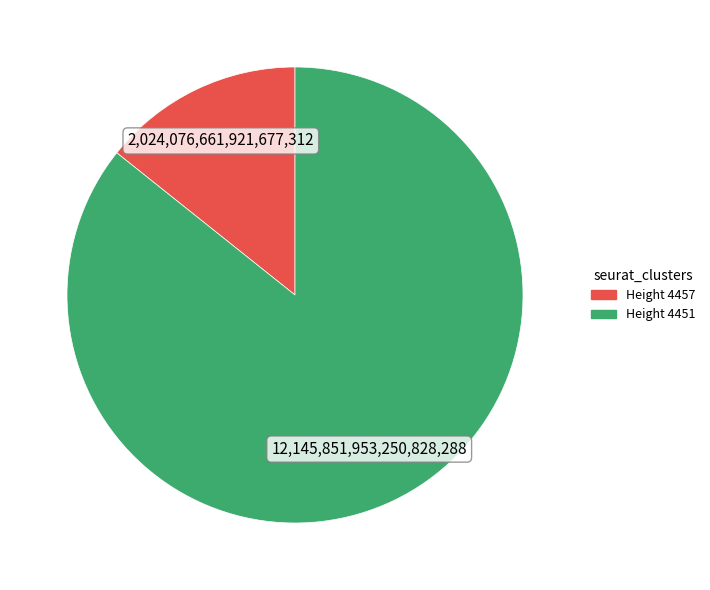

Is there any slice that represents more than half of the pie?

Yes